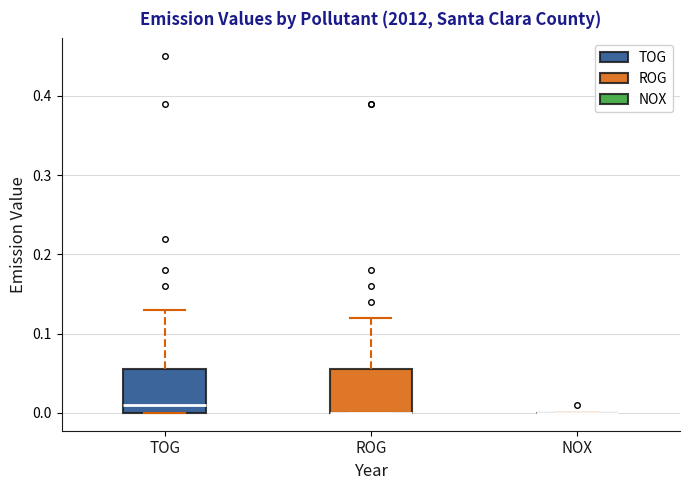

Reading left to right, read every box against the y-axis: the position of its median line, the range the box covers, and the ends of its whiskers. The values are not printed on the chart, so give them approximately, as read against the axis.

TOG: median 0.01, box 0.00 to 0.06, whiskers 0.00 to 0.13
ROG: median 0.00 (drawn on the box's lower edge), box 0.00 to 0.06, whiskers 0.00 to 0.12
NOX: box collapsed to a line at 0.00, whiskers 0.00 to 0.00